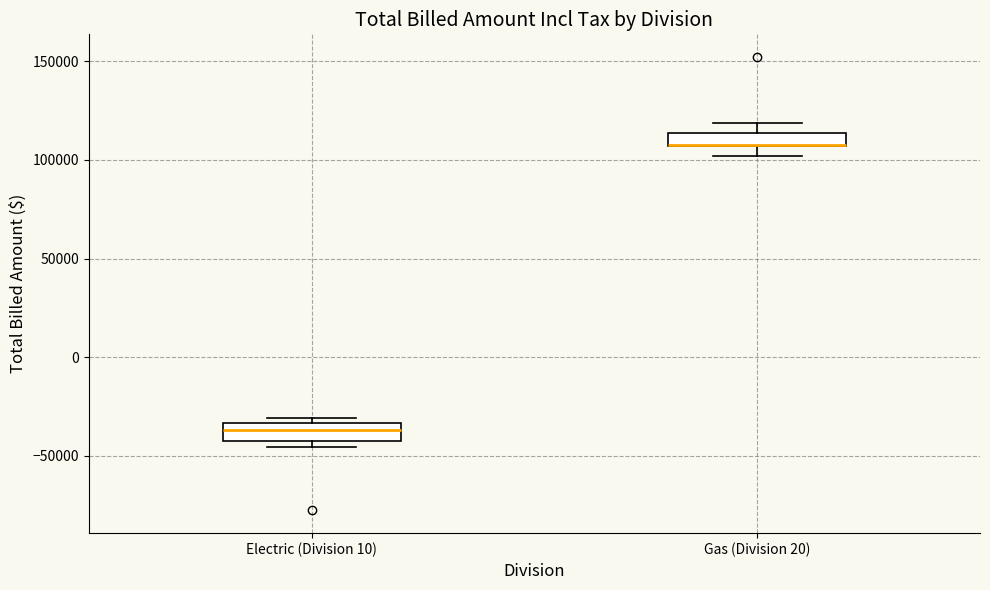

Where is the upper edge of the box for Electric (Division 10) on the y-axis? The values are not printed on the chart, so give them approximately, as read against the axis.

-35000